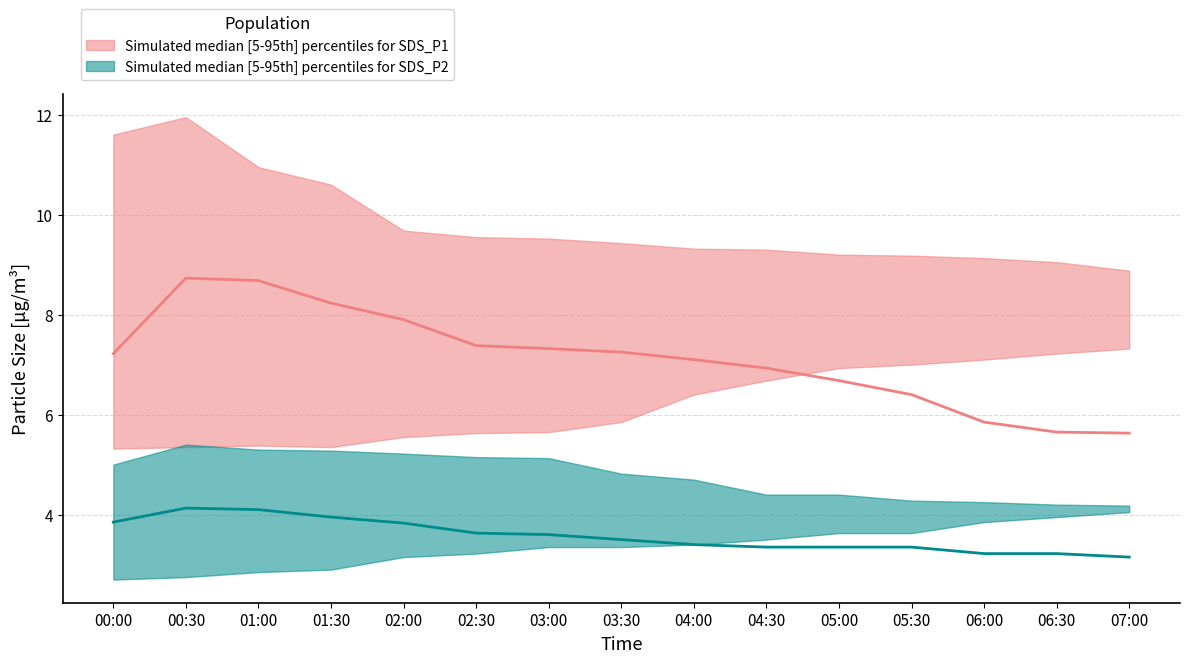

True or false: SDS_P2_median and SDS_P1_lower cross at least once.

False